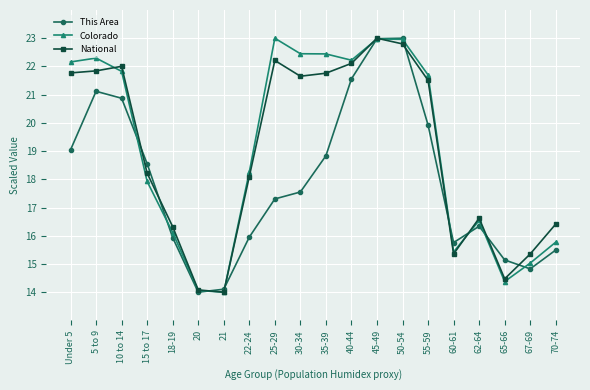

True or false: Colorado has more than 2 interior local peaks.

True